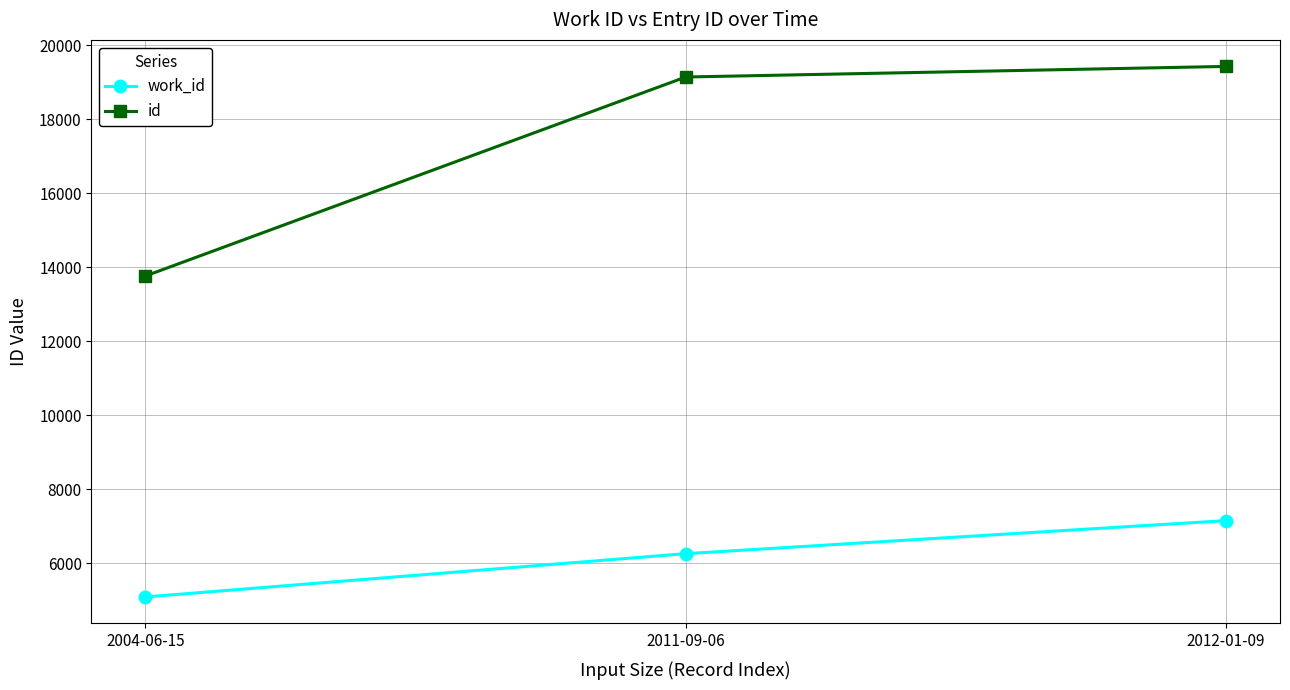

At 2012-01-09, list the series in order from smallest to largest.

work_id, id